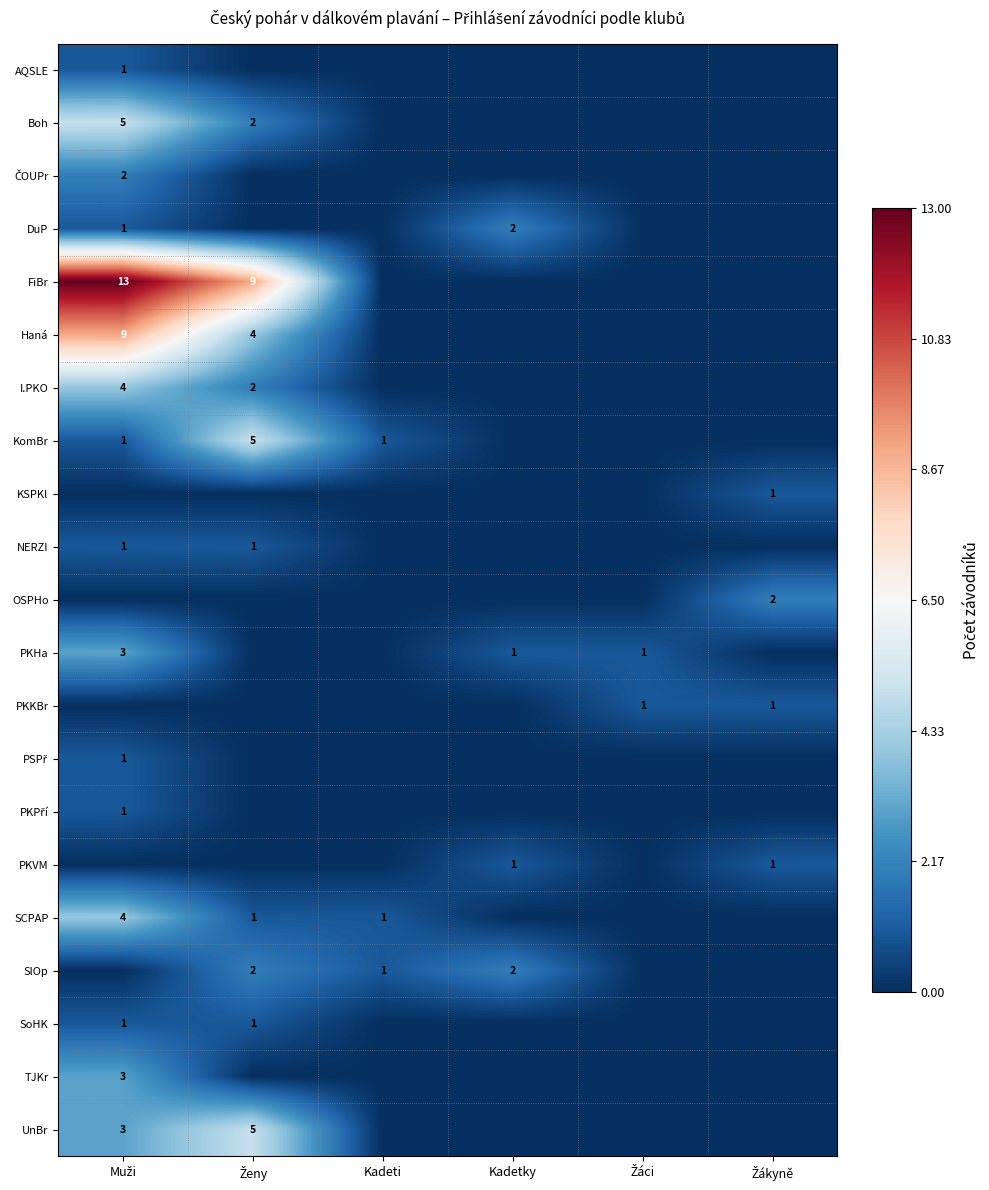

What is the total value across all series at Žáci?

2